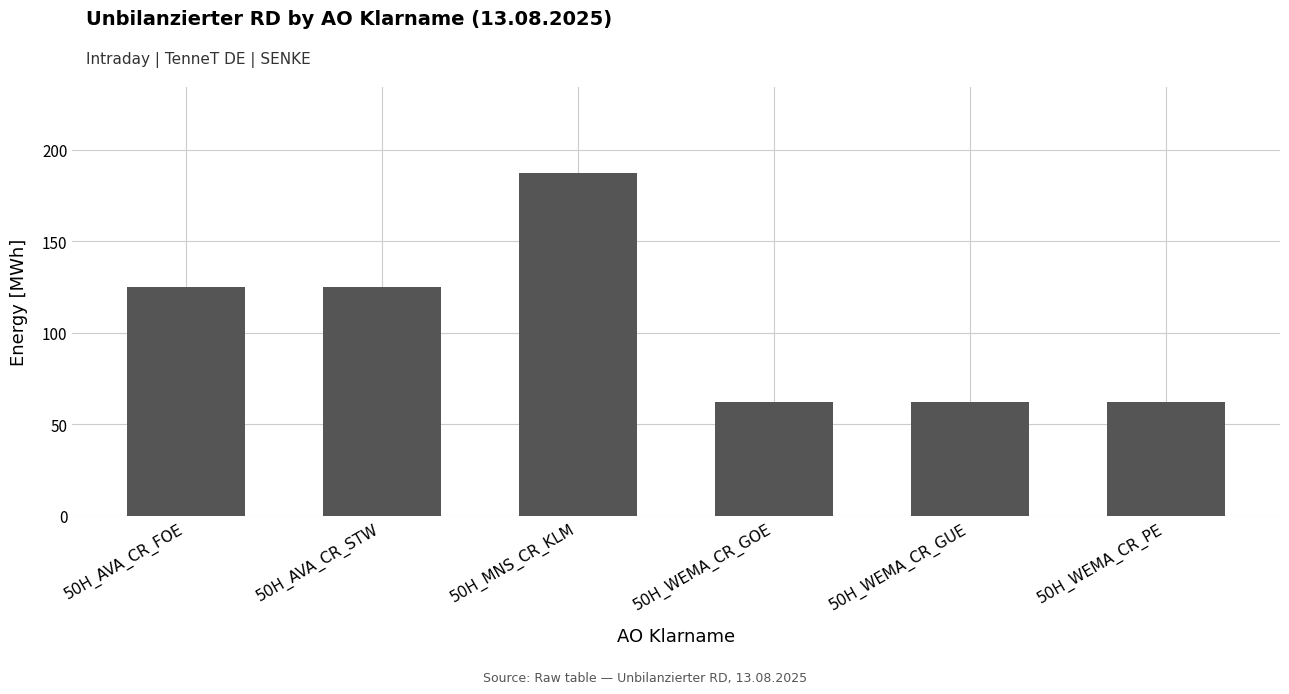

Reading right to left, list all the values displayed in this chart.

50H_WEMA_CR_PE=62.5	50H_WEMA_CR_GUE=62.5	50H_WEMA_CR_GOE=62.5	50H_MNS_CR_KLM=187.5	50H_AVA_CR_STW=125.0	50H_AVA_CR_FOE=125.0